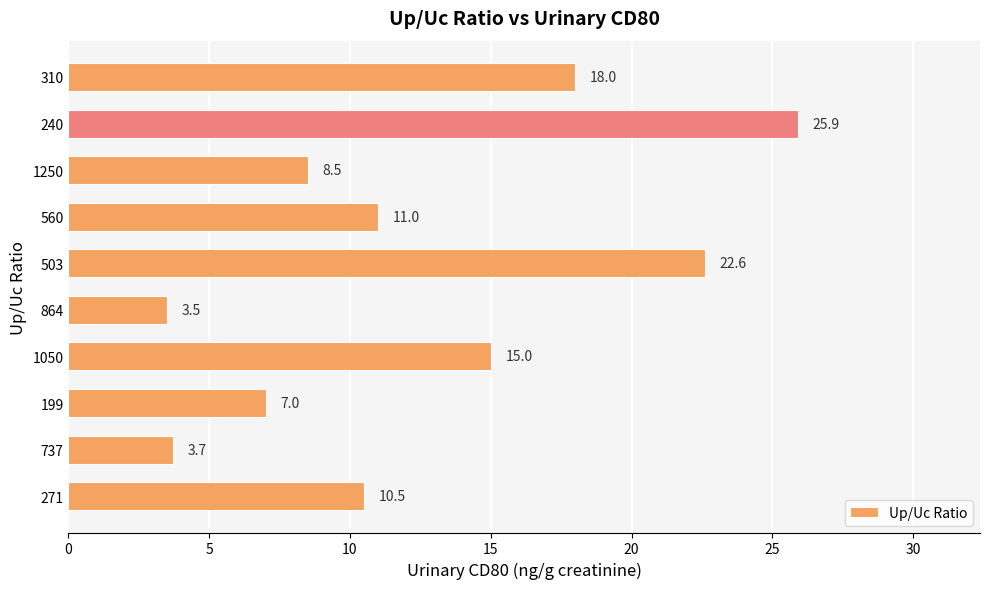

Reading bottom to top, transcribe all the data shown in this chart.

10.5	3.7	7.0	15.0	3.5	22.6	11.0	8.5	25.9	18.0